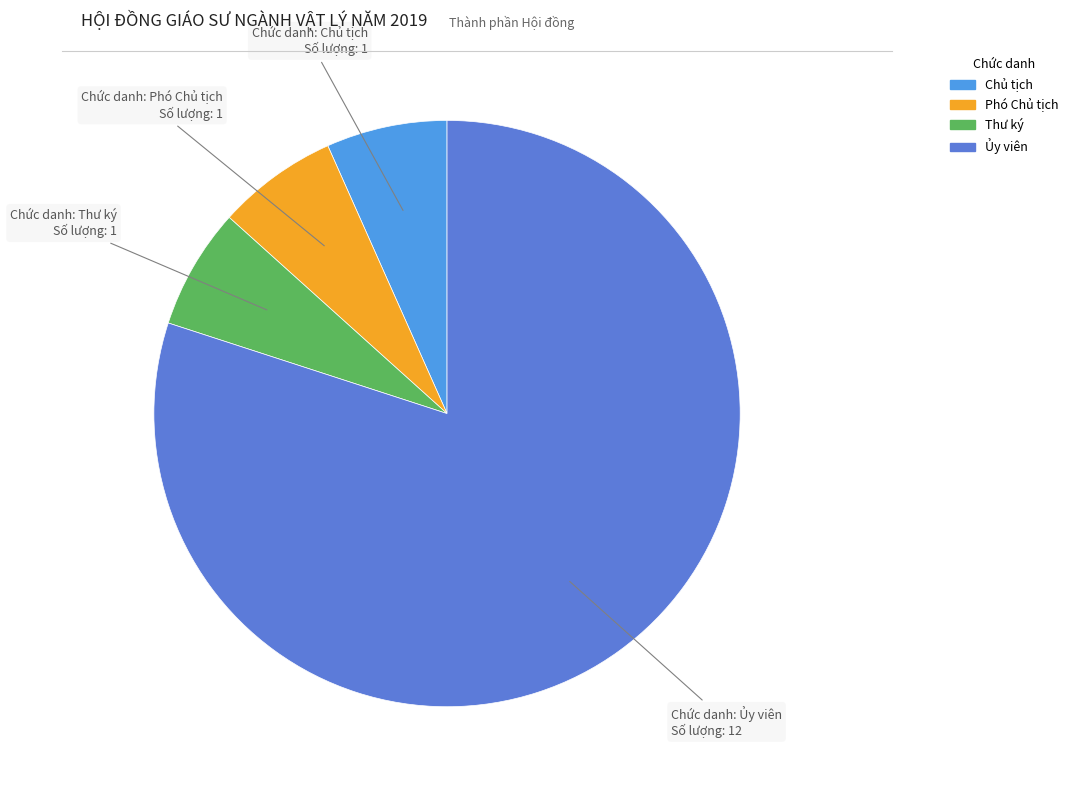

Which category has the biggest portion of the pie?

Ủy viên